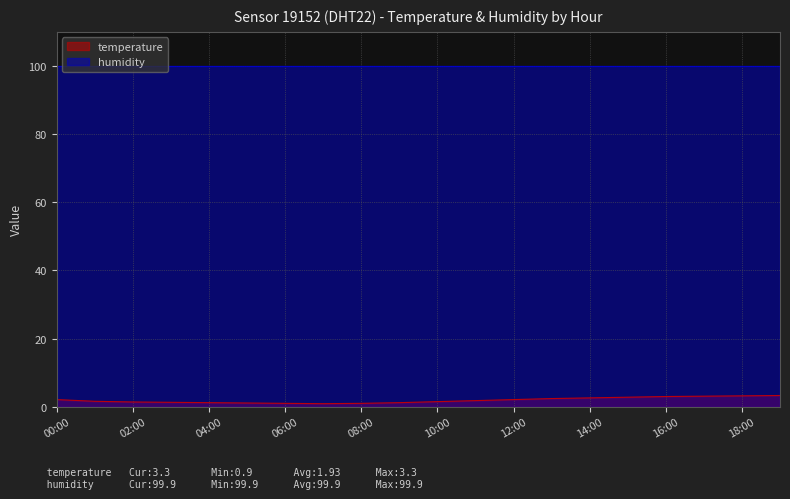

How many points are lower than both their immediate neighbors (excluding endpoints)?

1